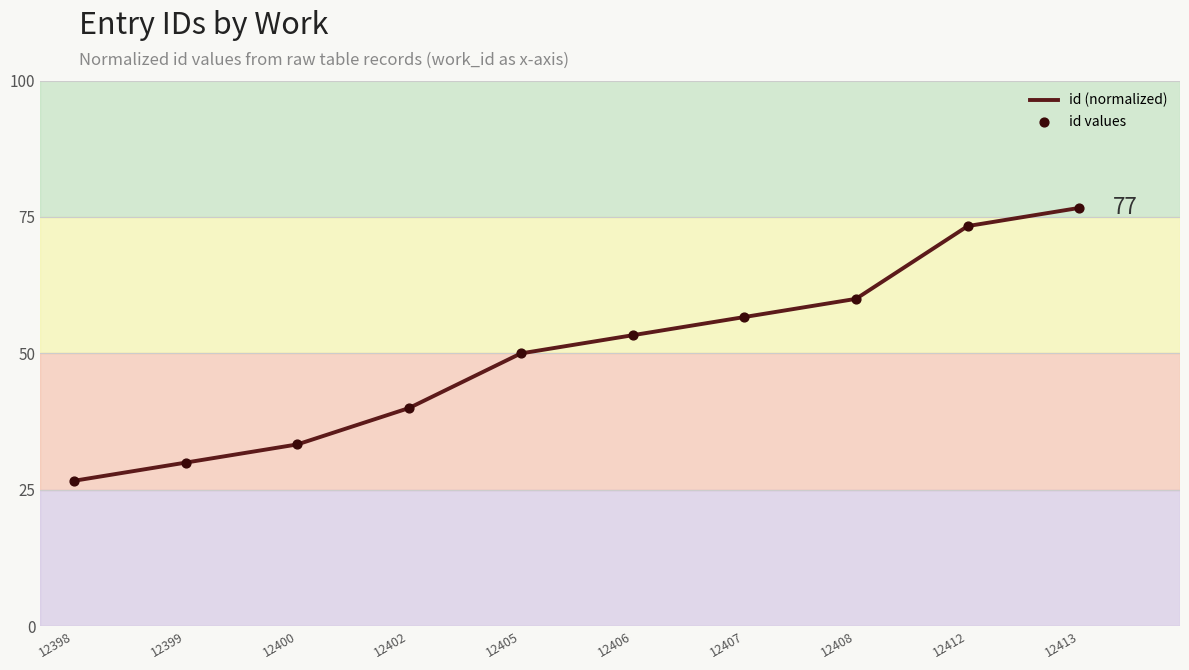

What is the maximum value shown in the chart?

76.7